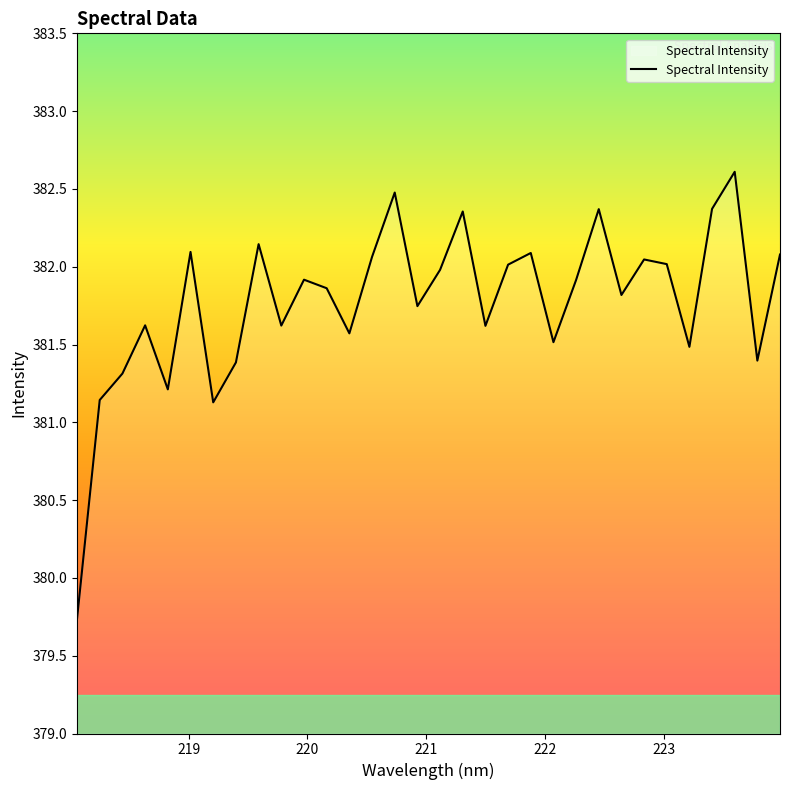

What is the greatest value displayed?

382.6